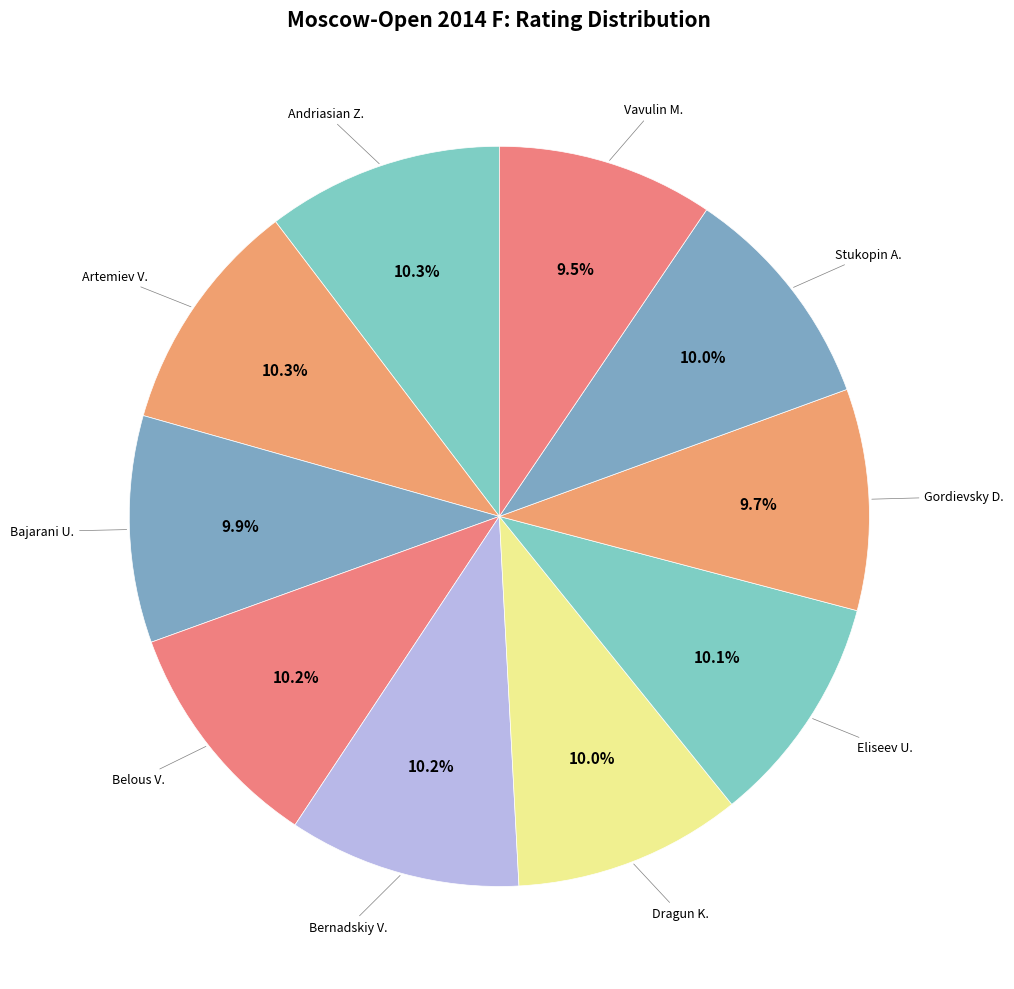

To the nearest percent, what is the difference between the largest and smallest slice percentages?

1%